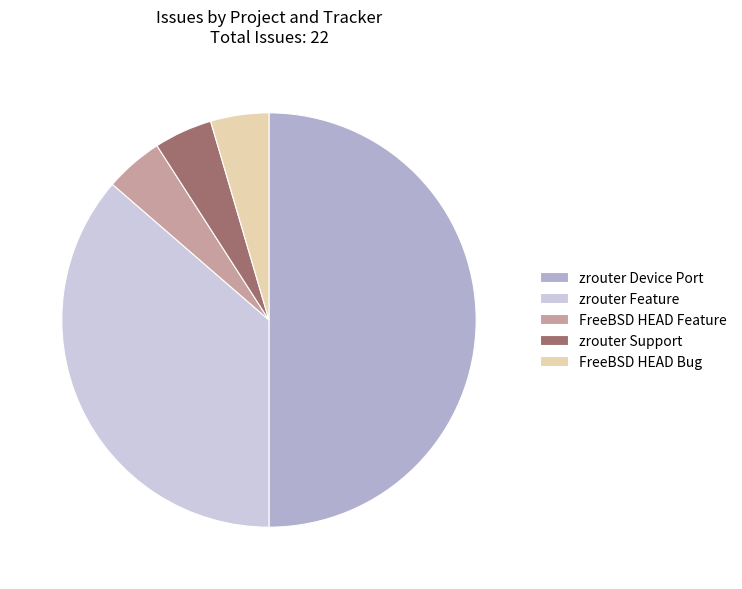

Does FreeBSD HEAD Feature account for over 50% of the chart?

No